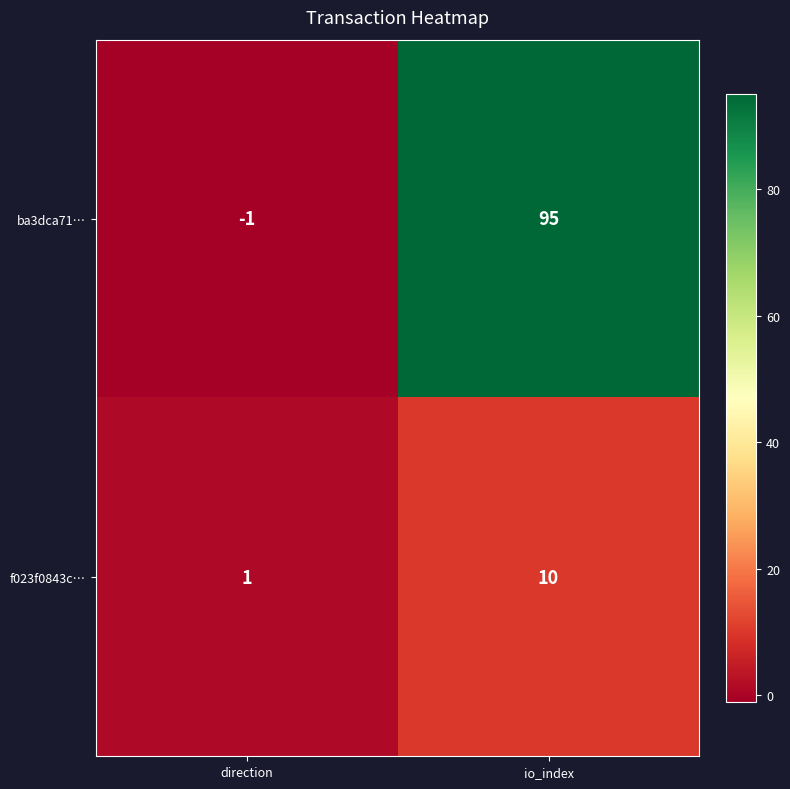

Which category has the highest value across all series?

io_index